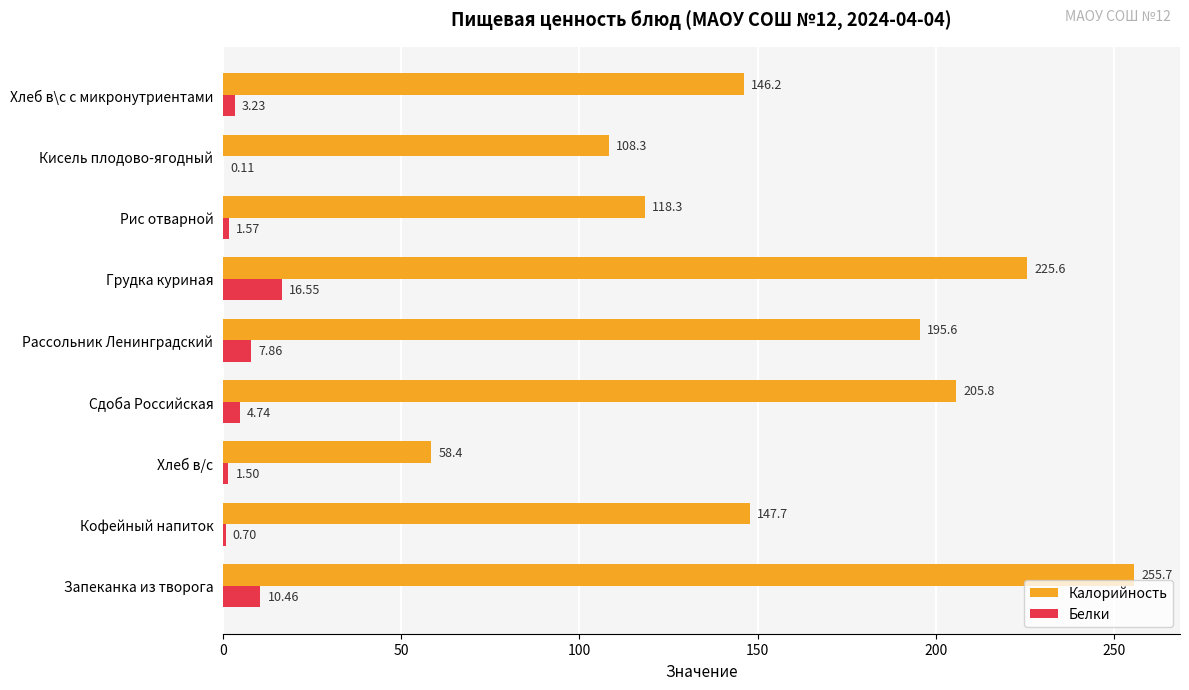

At which category does the chart reach its peak across all series?

Запеканка из творога